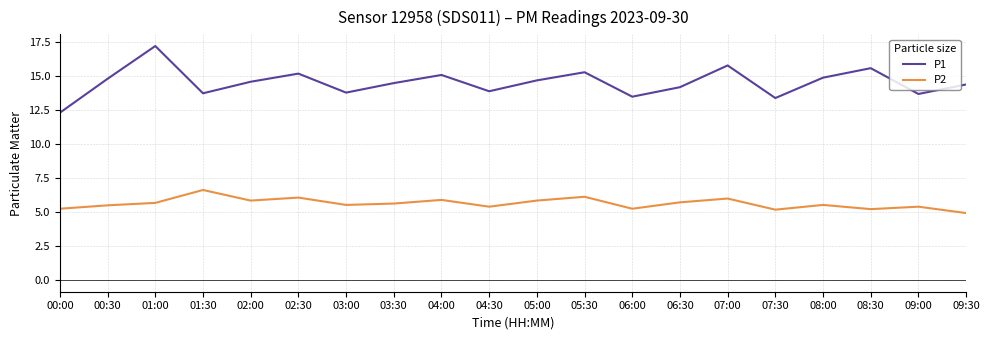

True or false: P2 and P1 intersect in this chart.

False